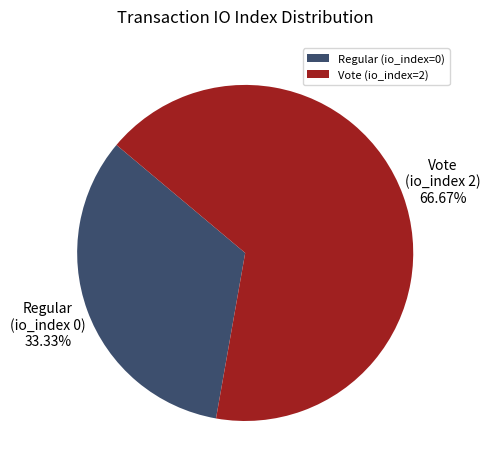

To the nearest percent, what is the combined percentage of Vote (io_index=2) and Regular (io_index=0)?

100%